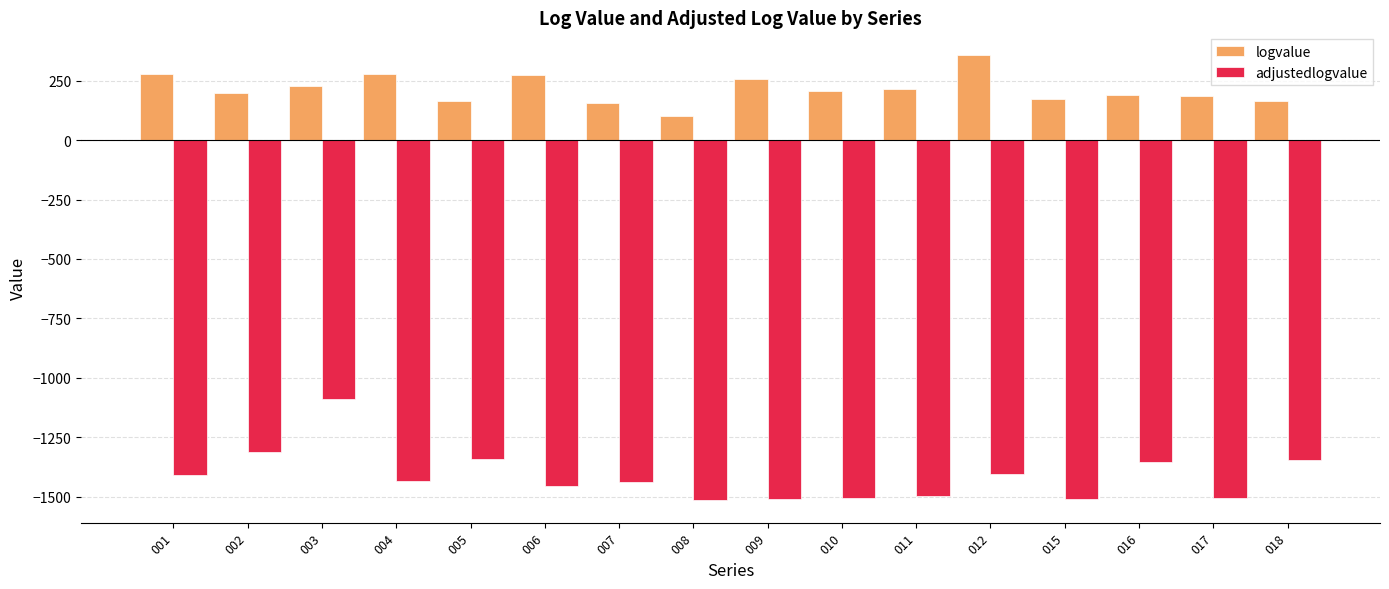

Is the value of logvalue at 004 greater than the value of adjustedlogvalue at 010?

Yes